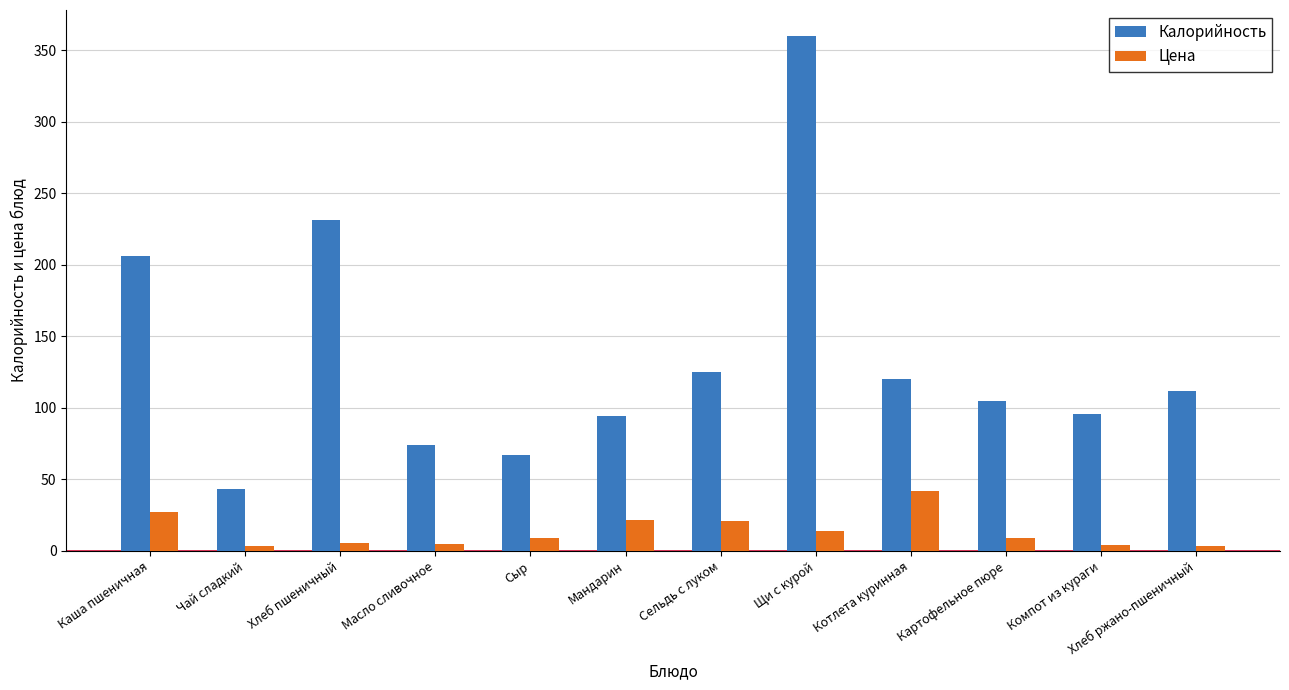

Does the chart contain stacked bars?

No